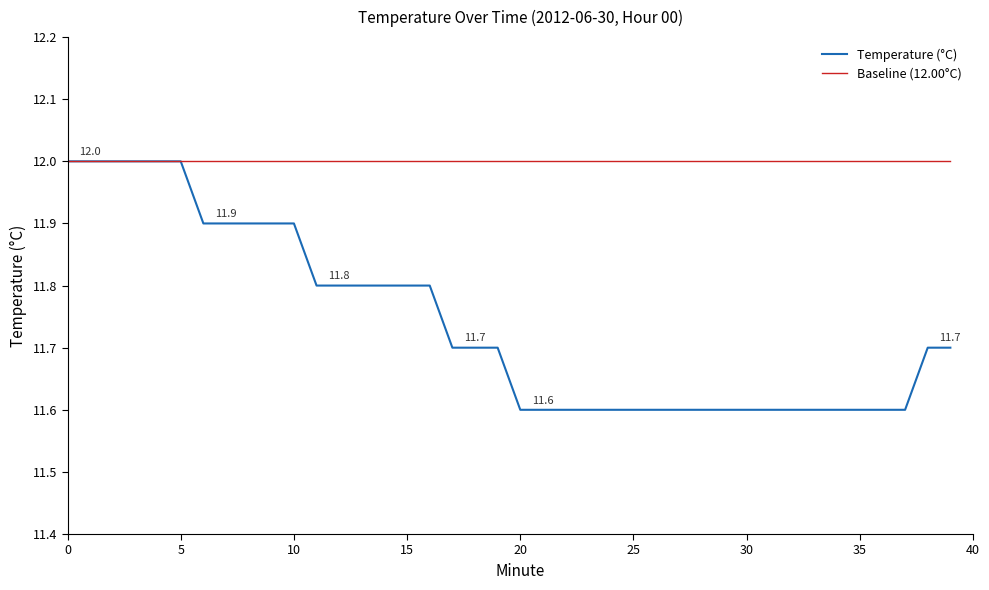

Which series has the widest spread of values?

Temperature (°C)